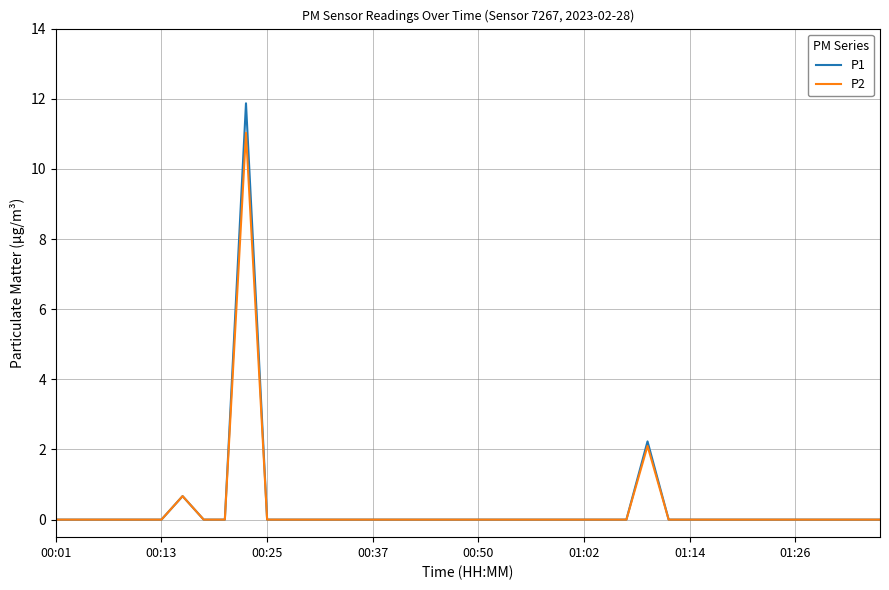

What is the maximum value for P2?

11.0